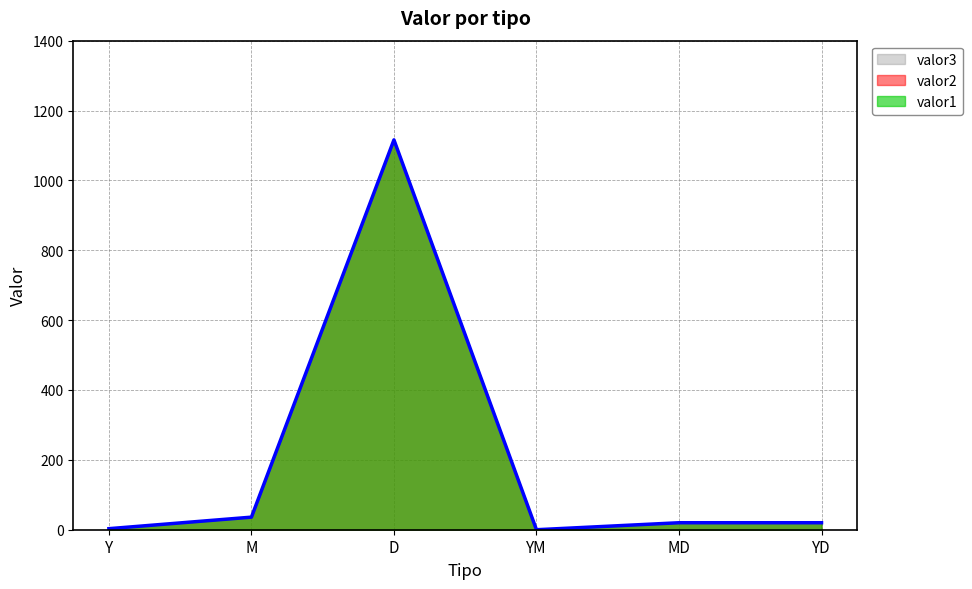

True or false: valor2 and valor3 cross at least once.

False